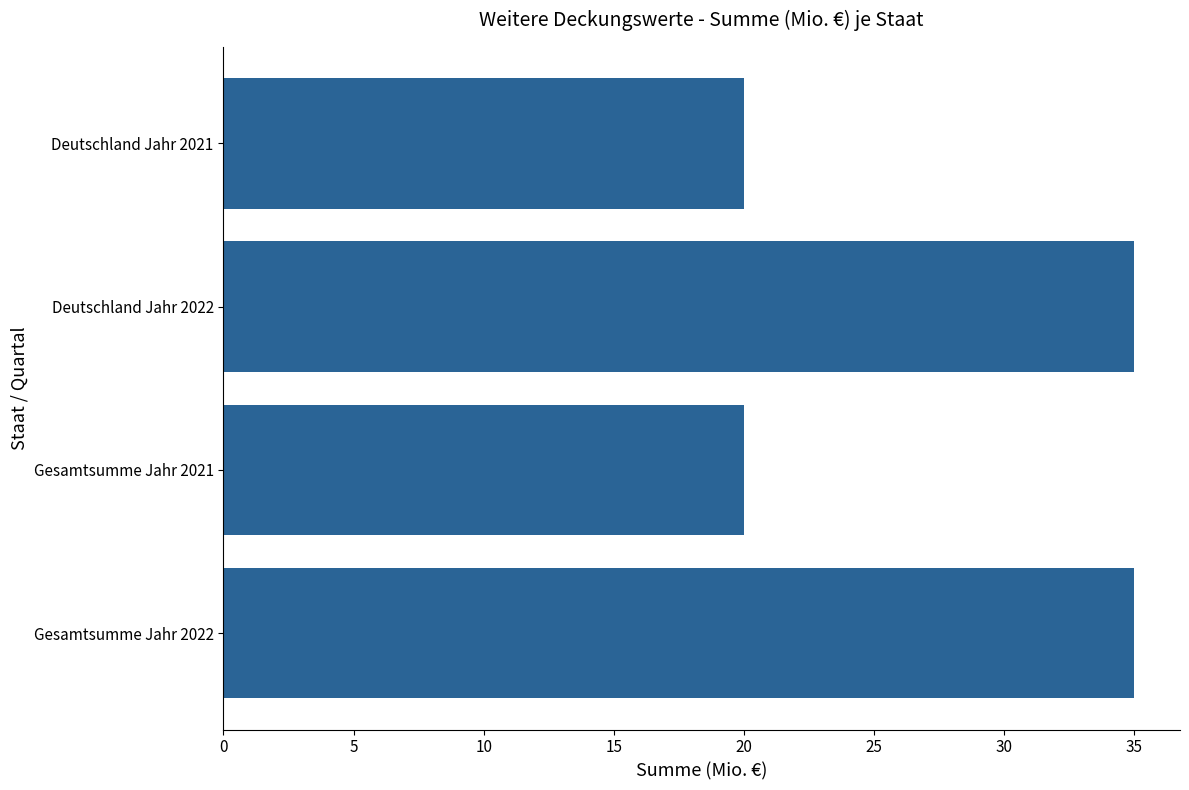

What is the greatest value displayed?

35